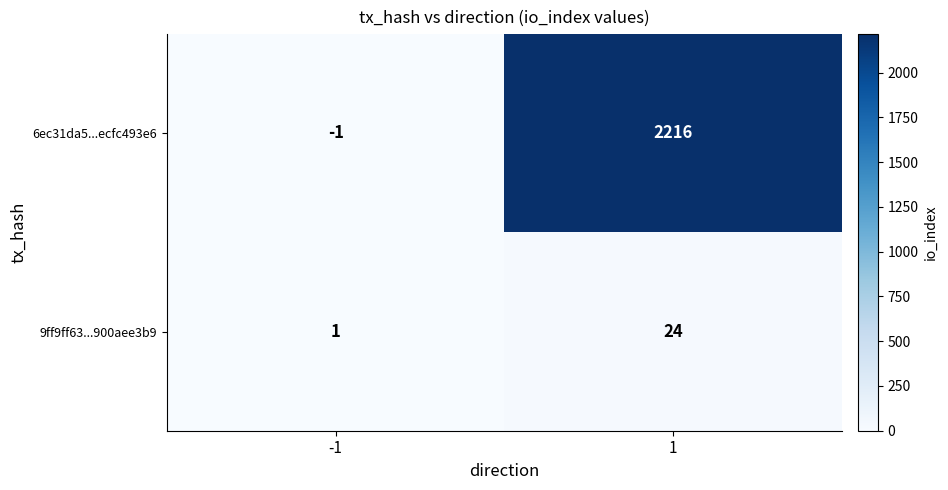

At -1, list the series in order from smallest to largest.

6ec31da5...ecfc493e6, 9ff9ff63...900aee3b9